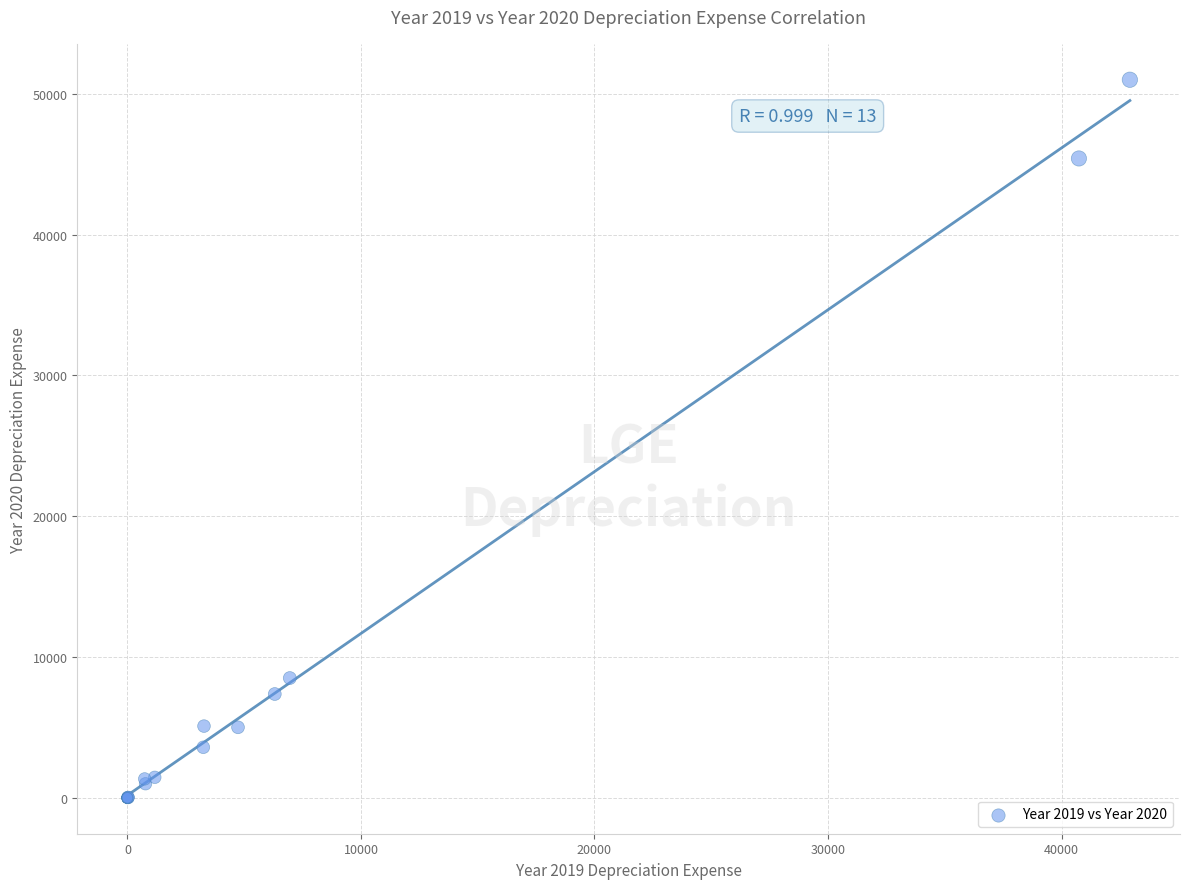

What Y value in the scatter plot is closest to 25502?

8506.6